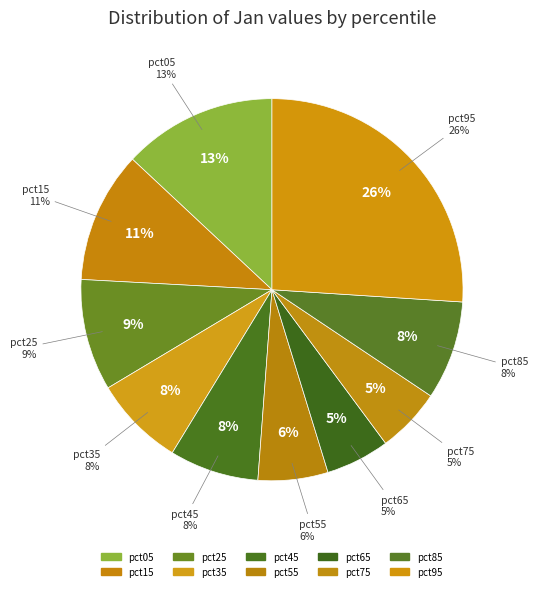

Is there any slice that represents more than half of the pie?

No